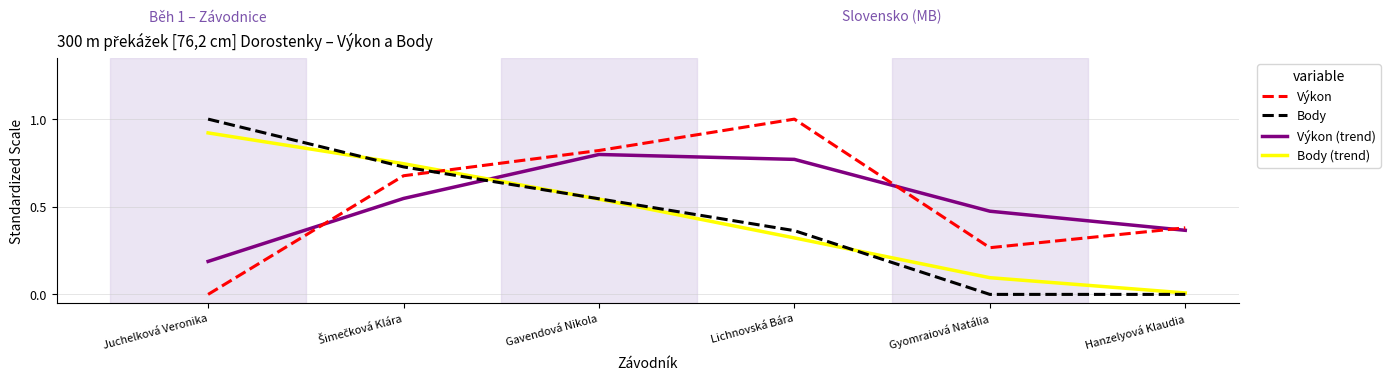

What is the maximum value for Výkon?

1.0